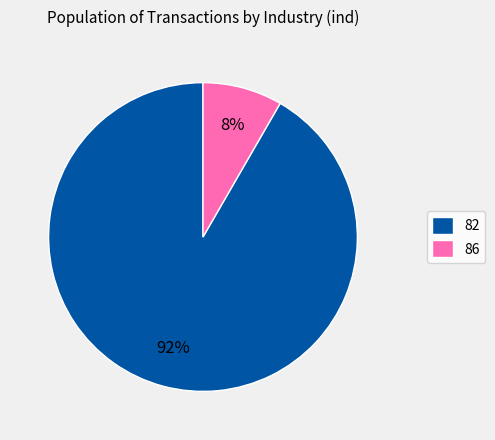

Which slice is the smallest?

86